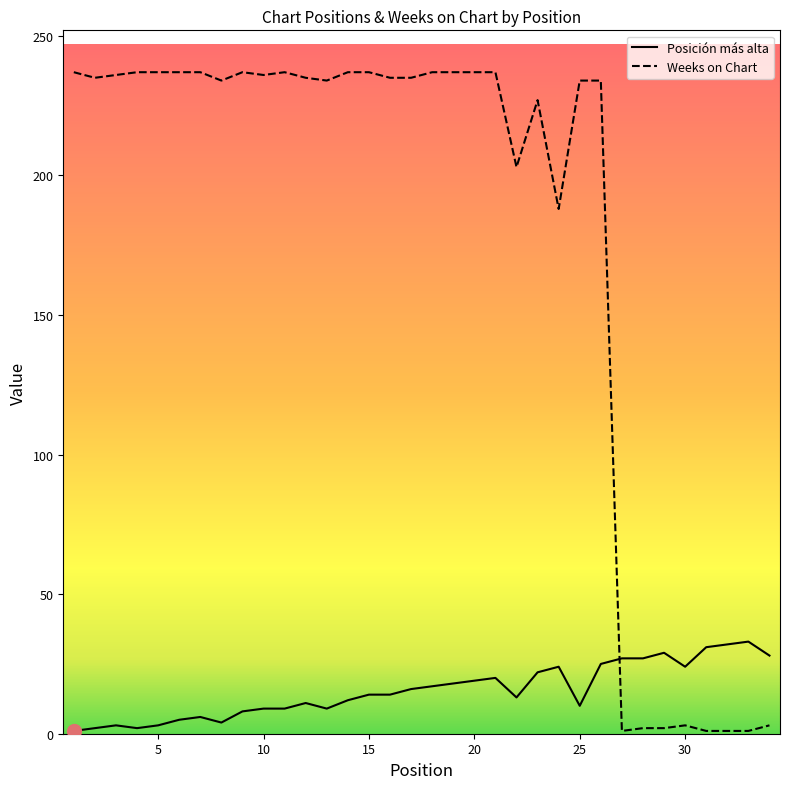

List the series in order of their overall mean, lowest first.

Posición más alta, Weeks on Chart